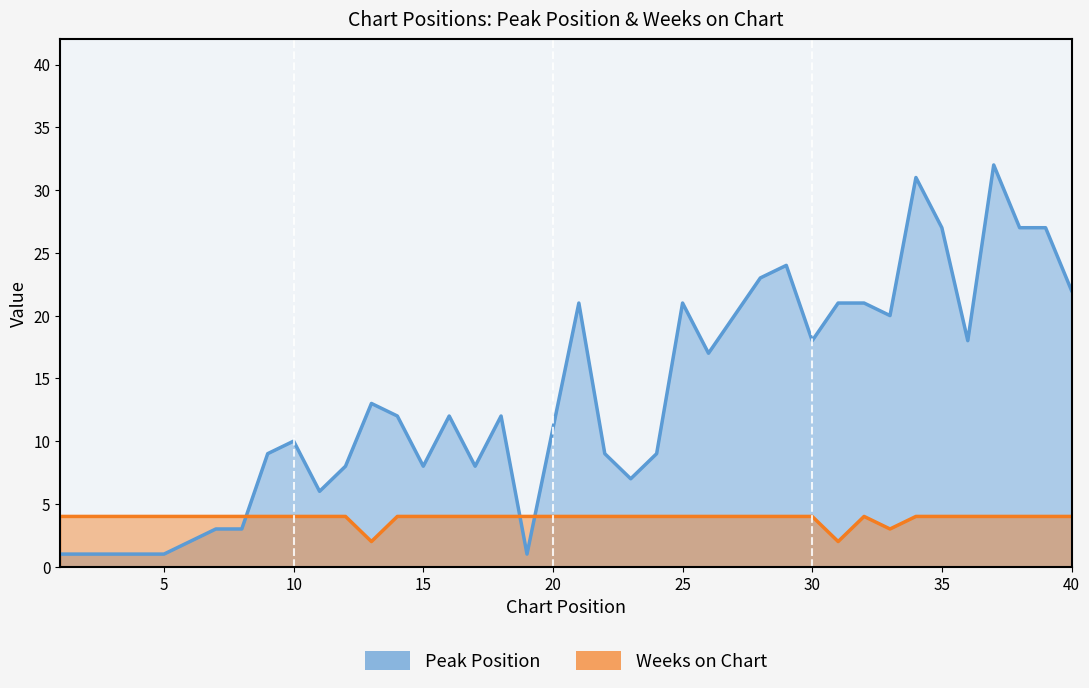

What is the difference between the maximum and minimum values in the Weeks on Chart series?

2